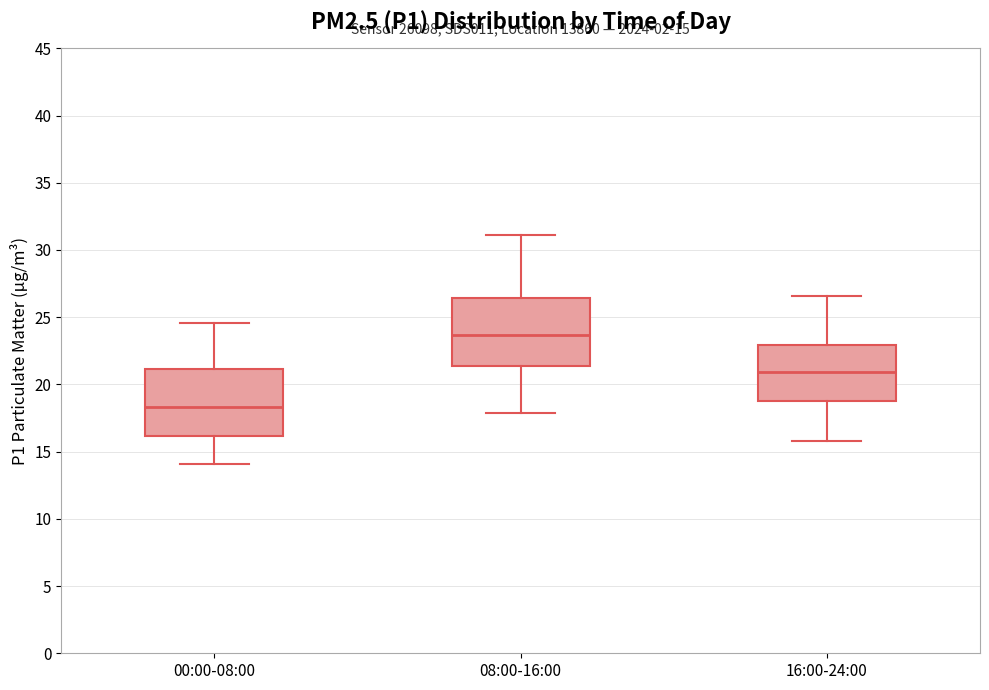

Which box has the highest median line?

08:00-16:00